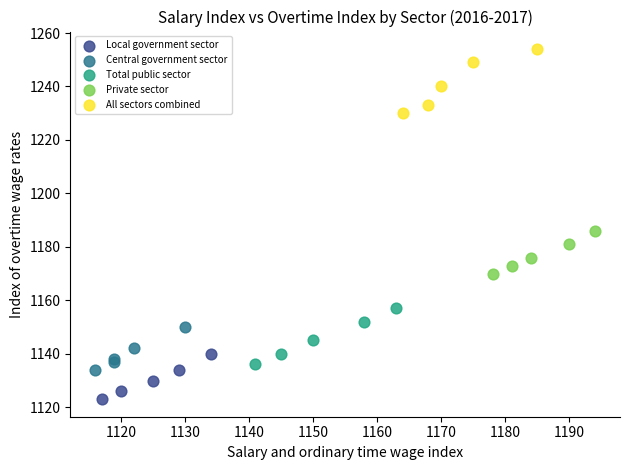

Which series contains the lowest Y value?

Local government sector